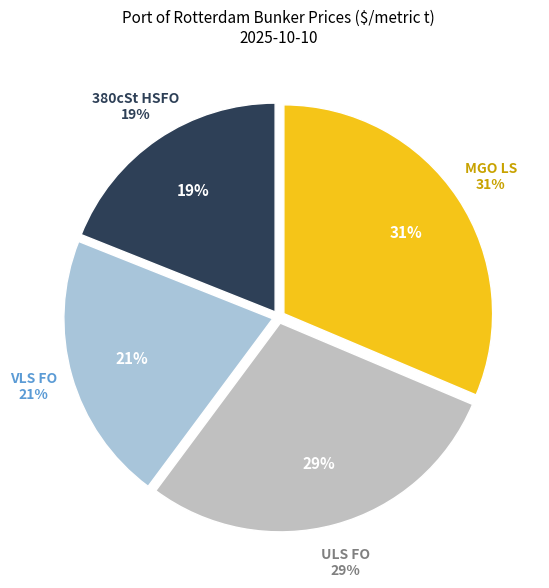

The VLS FO slice represents 29% of the pie. True or false?

False